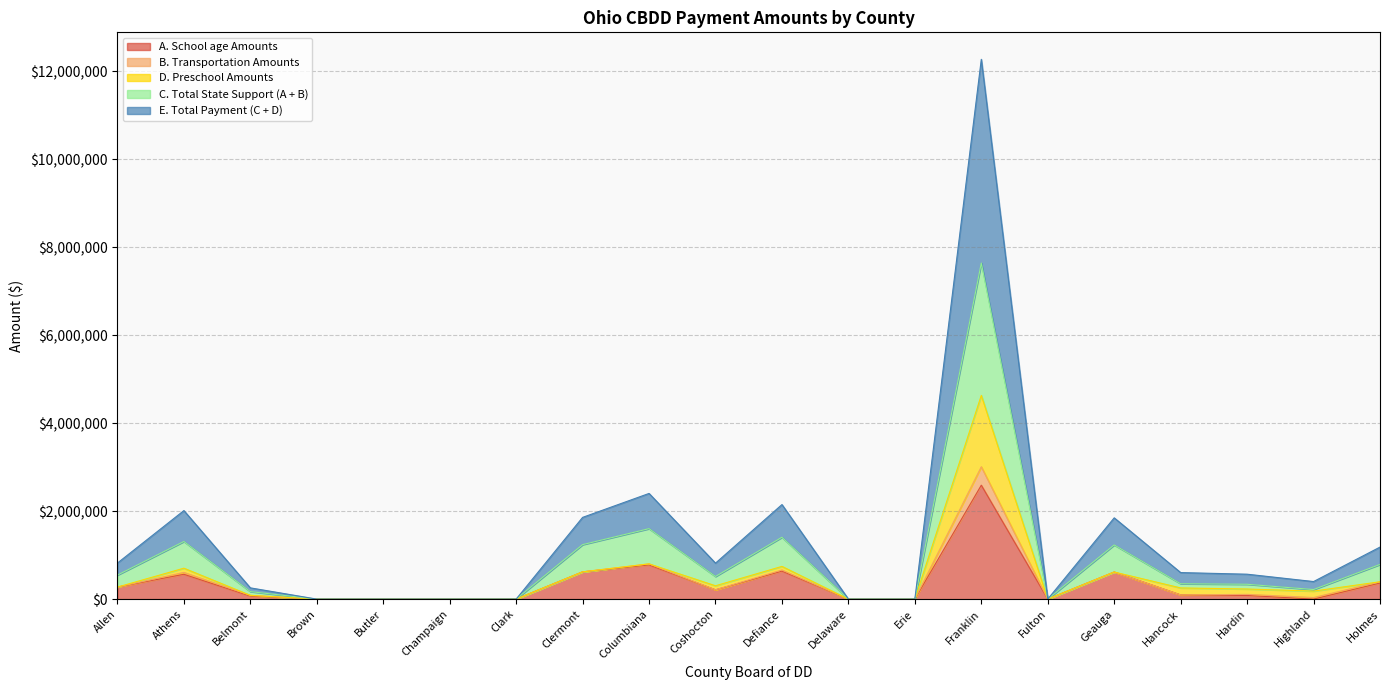

True or false: C. Total State Support (A + B) and A. School age Amounts cross at least once.

False